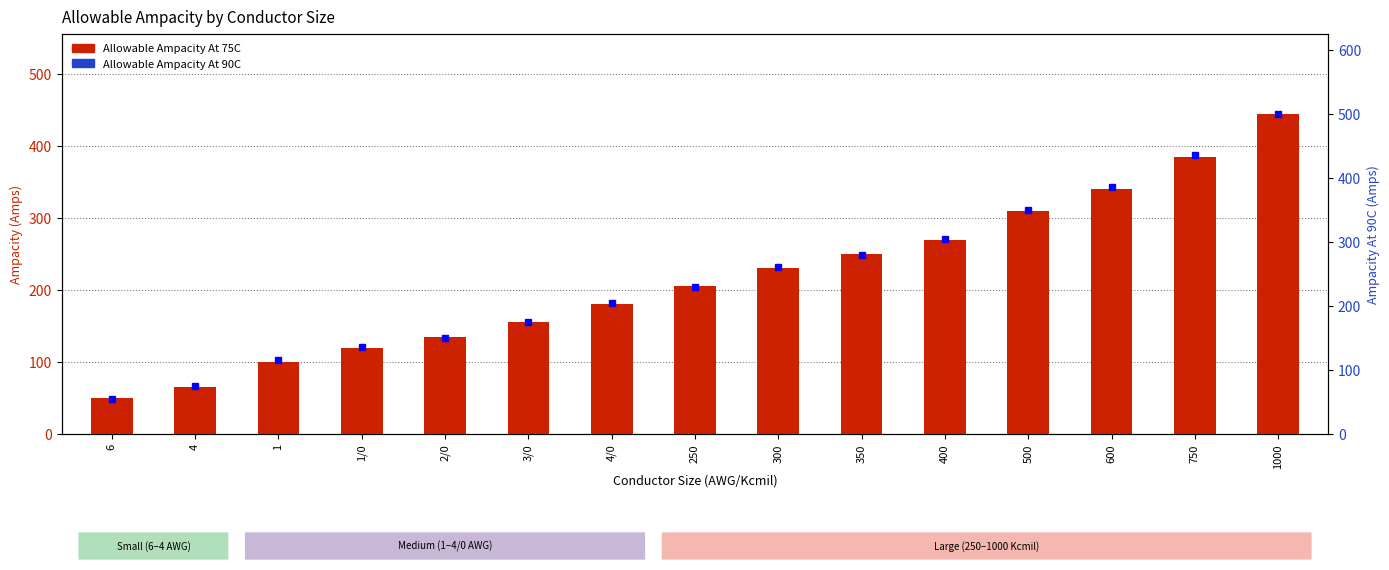

Which series has the largest total across all categories?

Allowable Ampacity At 90C